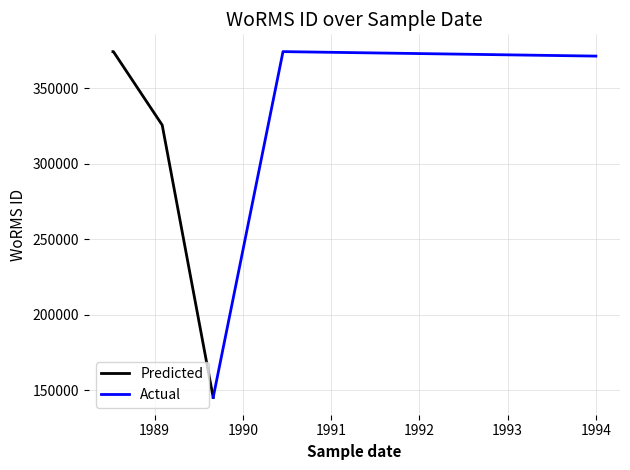

At how many categories does at least one series exceed 251728?

4